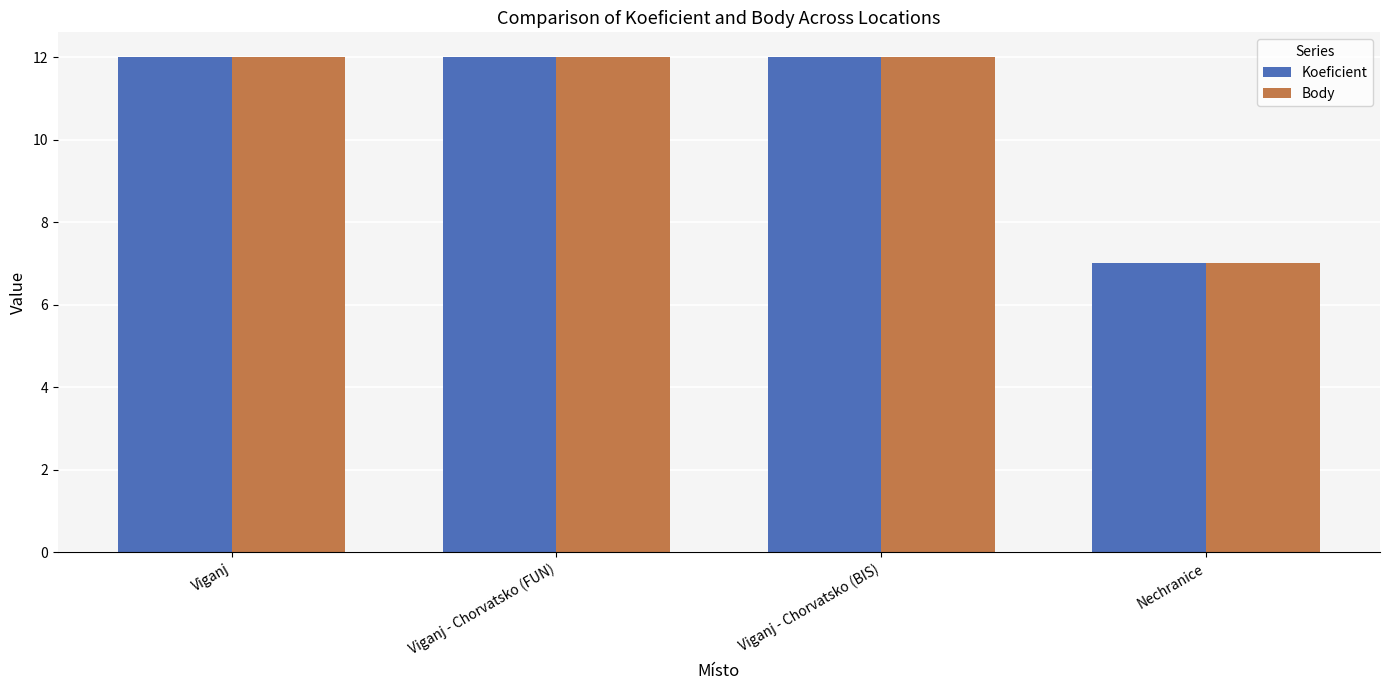

What is the sum of all Koeficient values?

43